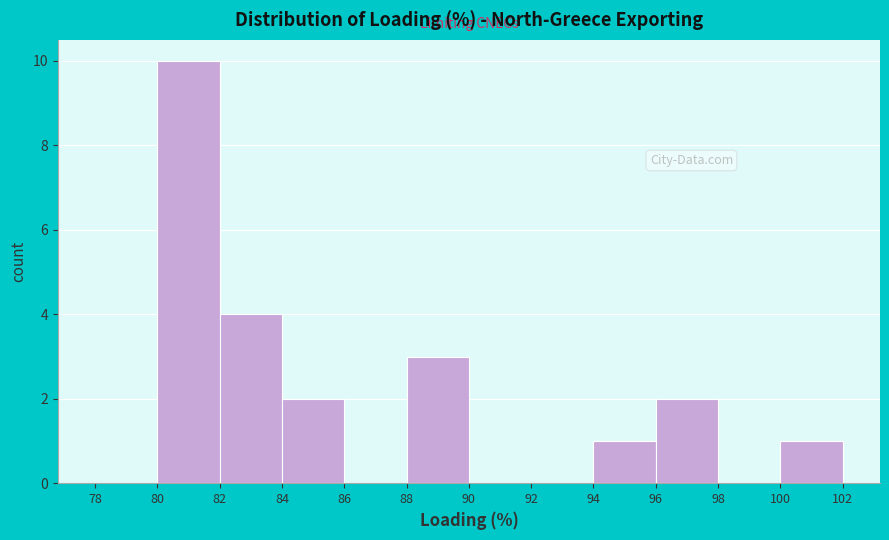

Which range on the x-axis has the tallest bar?

80 to 82